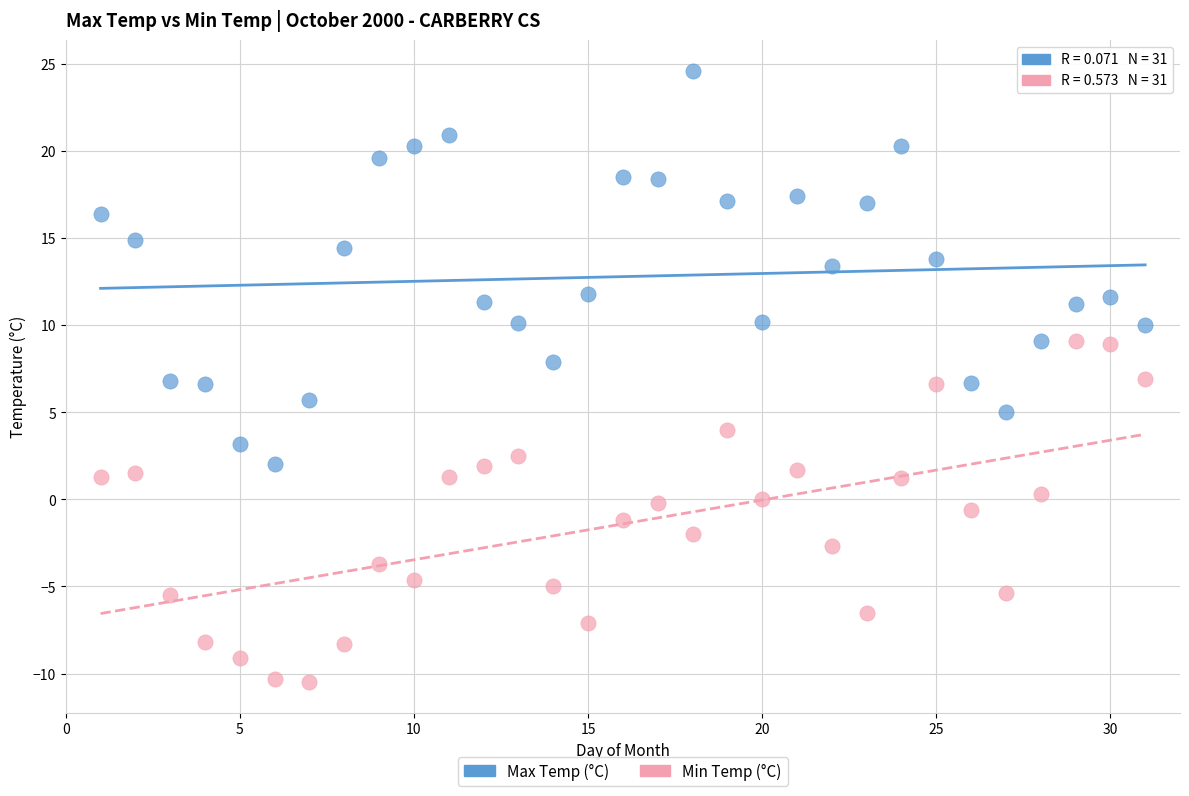

Which series contains the highest Y value?

Max Temp (°C)